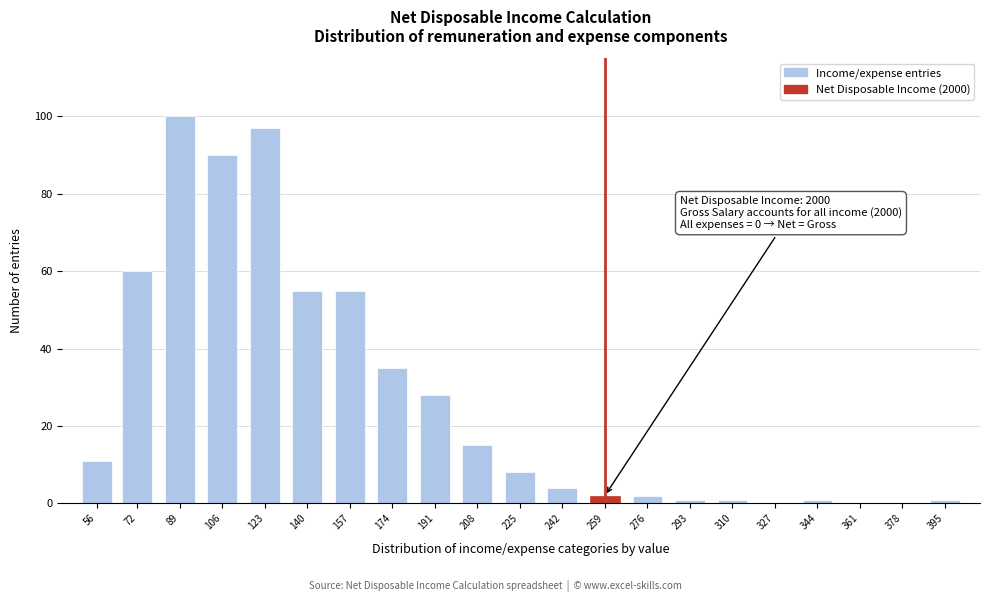

Reading left to right, extract all data points from this chart.

56=11	72=60	89=100	106=90	123=97	140=55	157=55	174=35	191=28	208=15	225=8	242=4	259=2	276=2	293=1	310=1	327=0	344=1	361=0	378=0	395=1